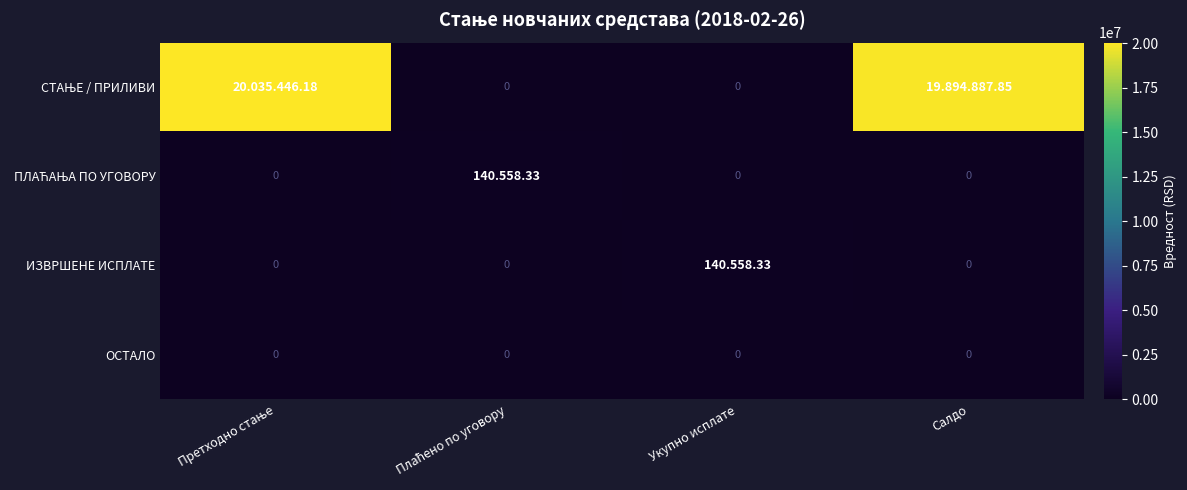

How many data points does each series have?

4